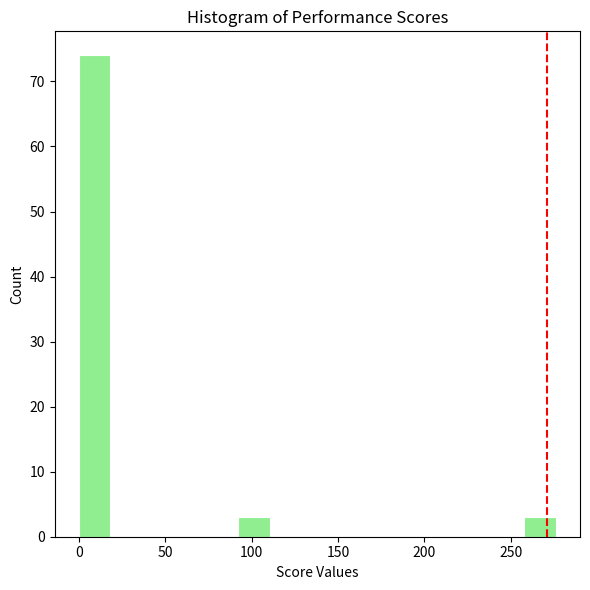

Read against the x-axis, roughly where is the centre of the tallest bar?

10